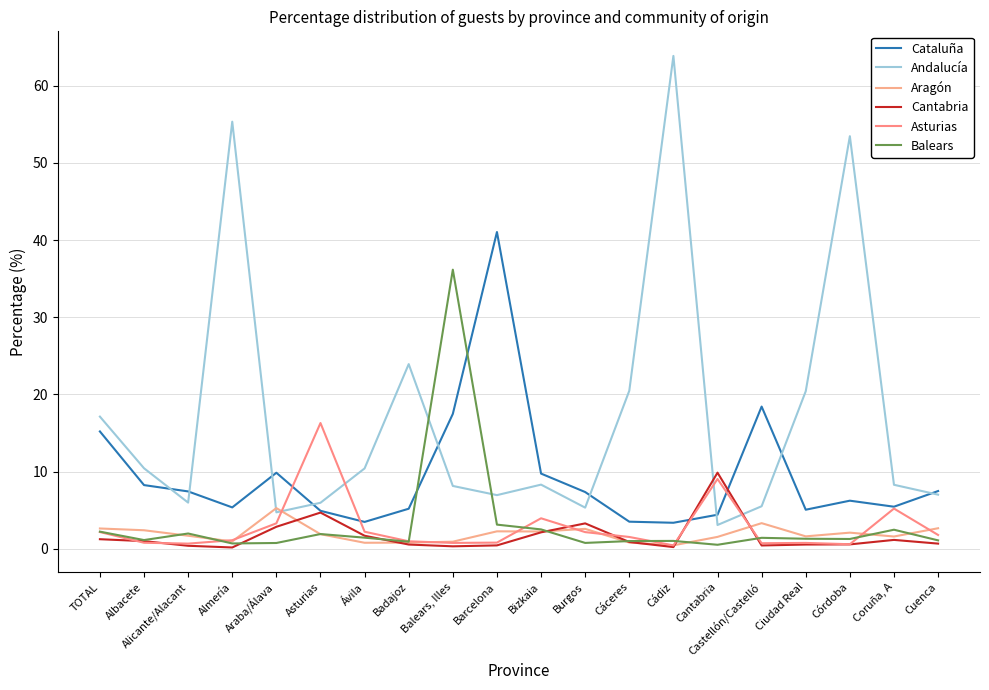

The Cantabria series shows 0.7 at Cuenca. True or false?

True